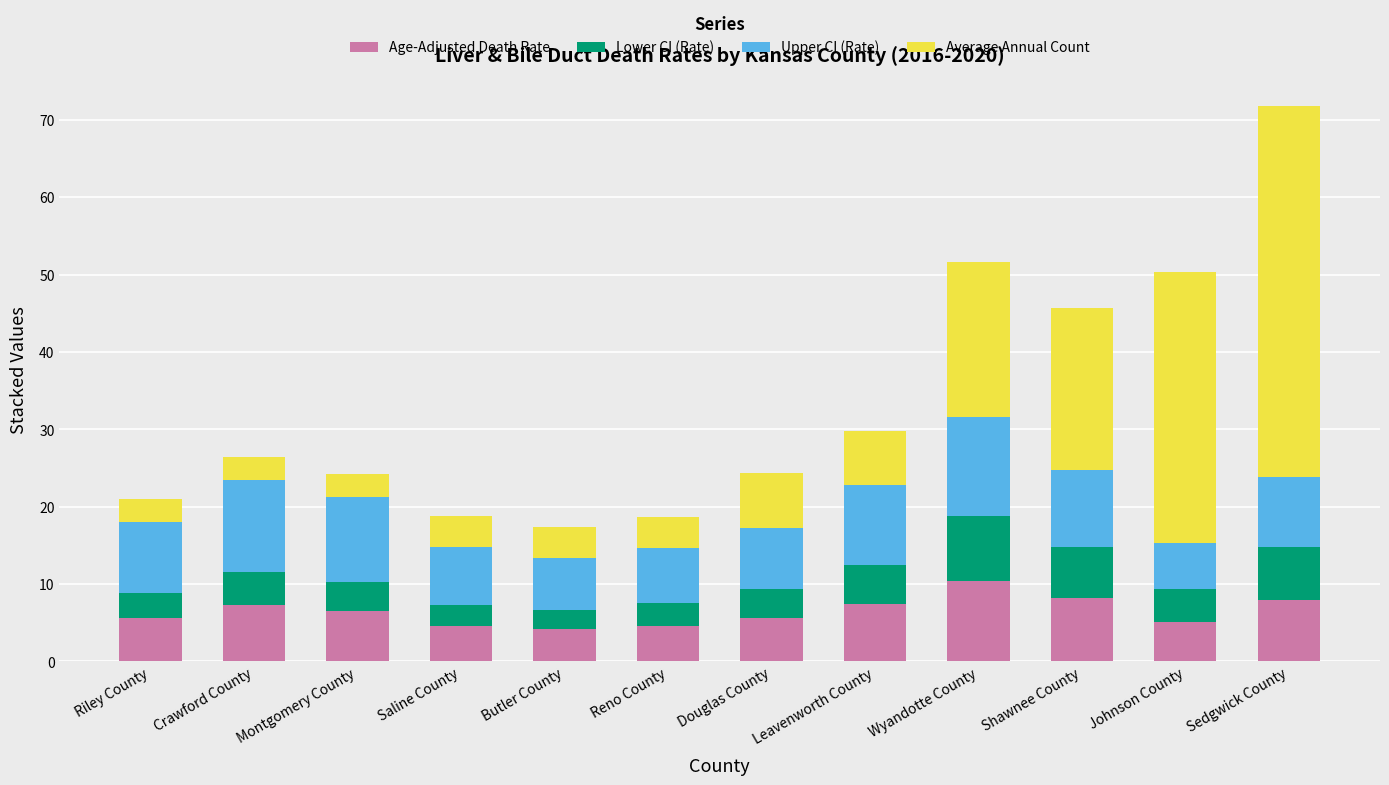

What is the minimum value for Age-Adjusted Death Rate?

4.2